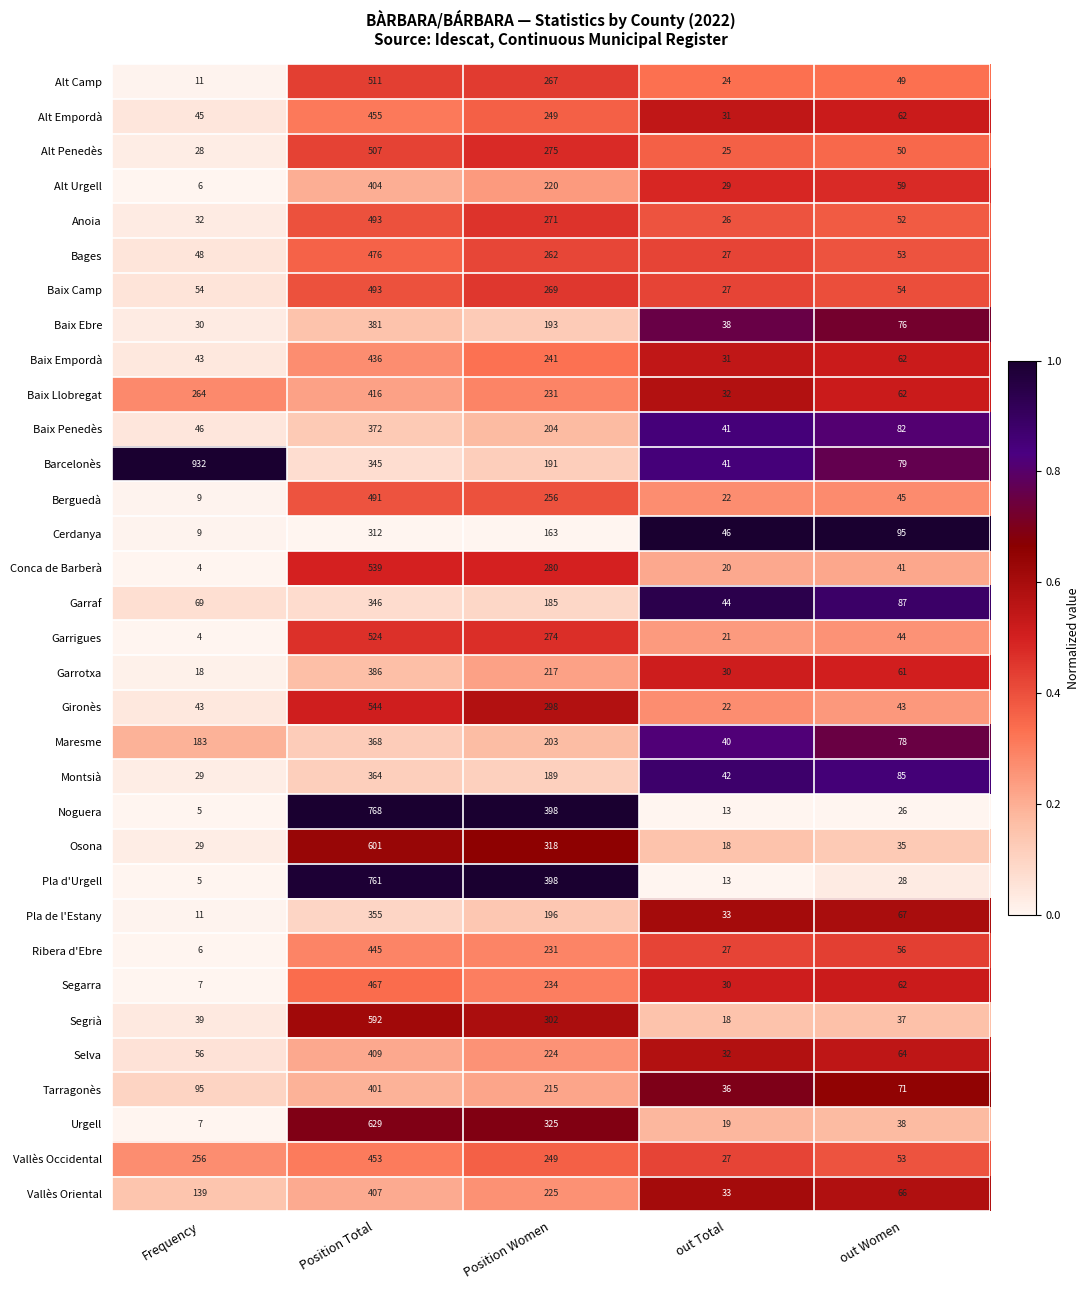

What is the smallest value displayed?

4